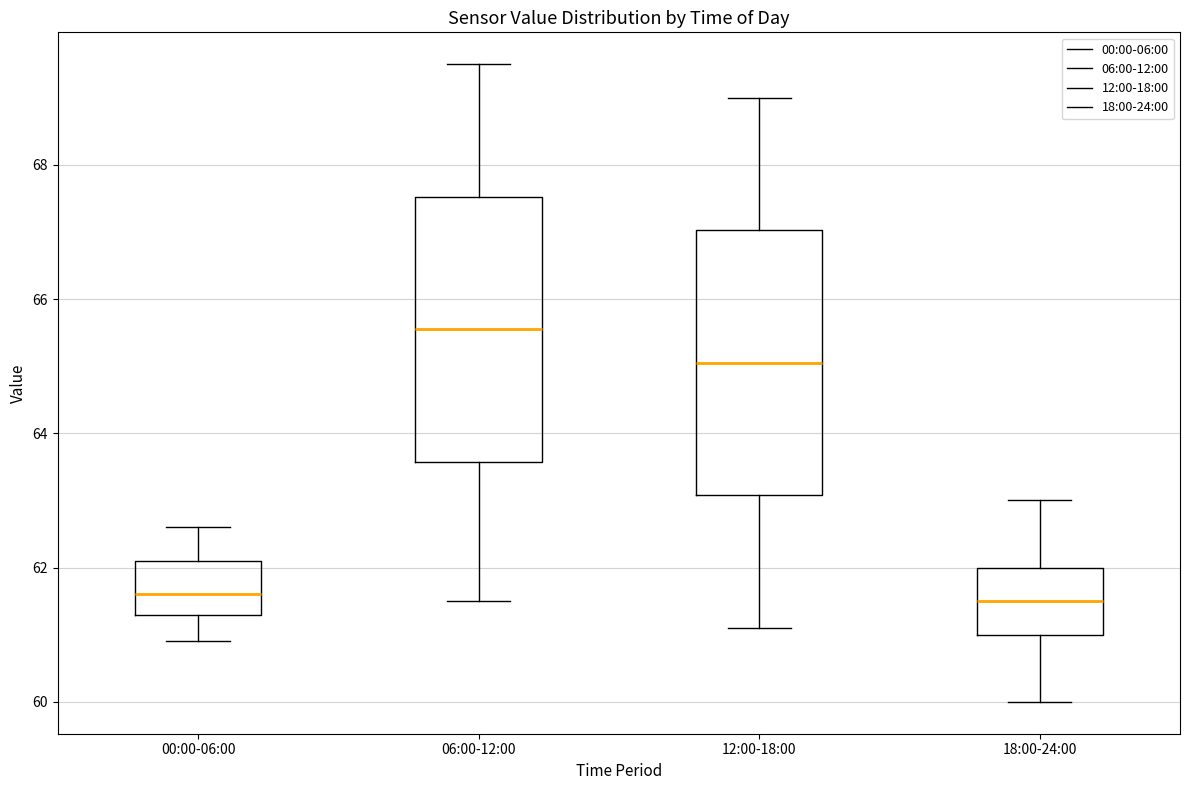

Which box's median line is the highest?

06:00-12:00